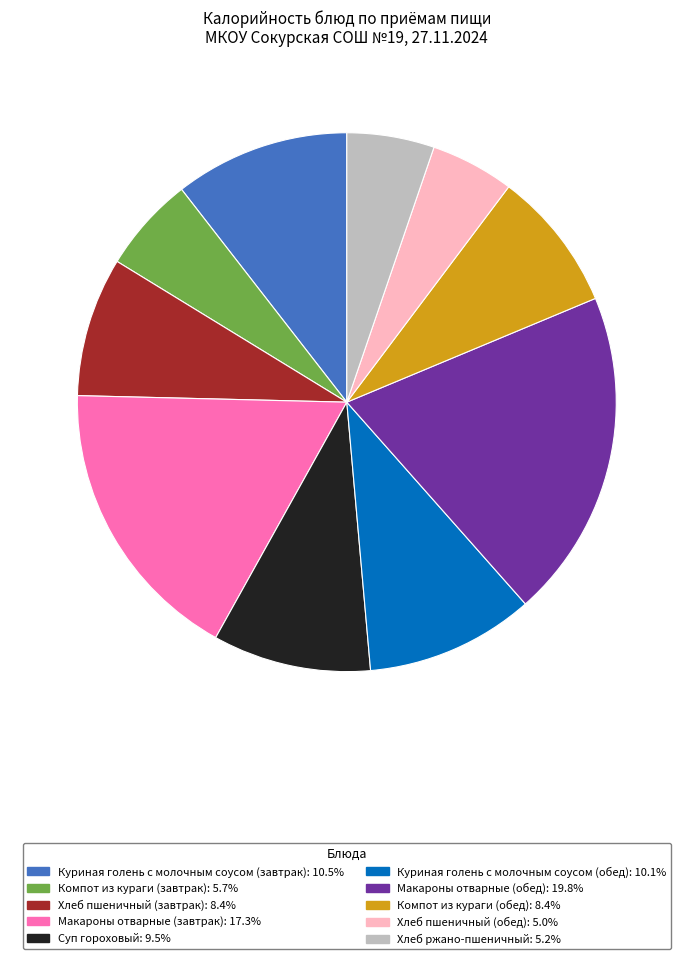

Combined, do Суп гороховый and Макароны отварные (обед) account for over 50%?

No